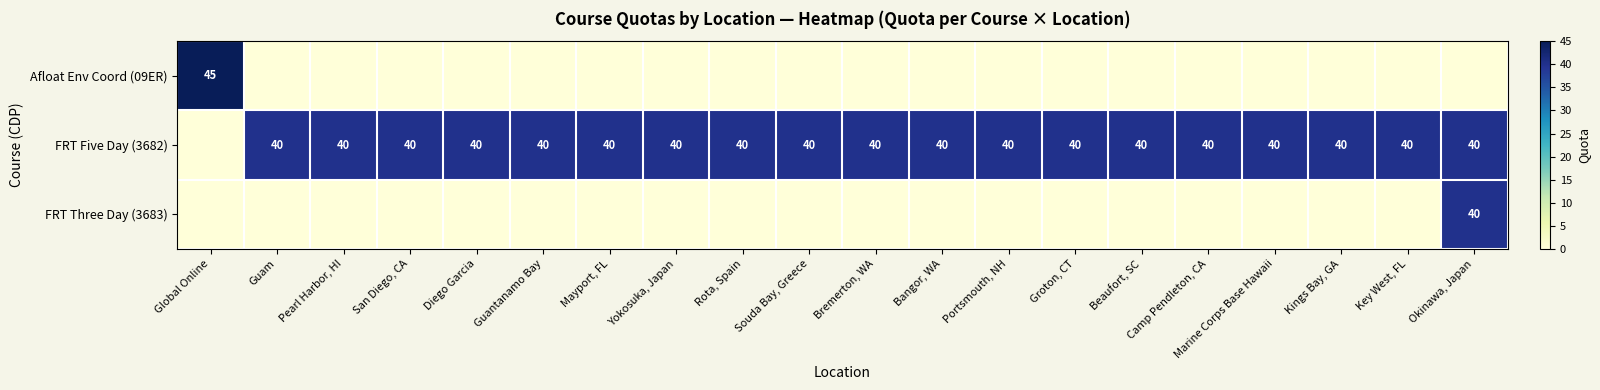

The FRT Five Day (3682) series shows 13 at Marine Corps Base Hawaii. True or false?

False